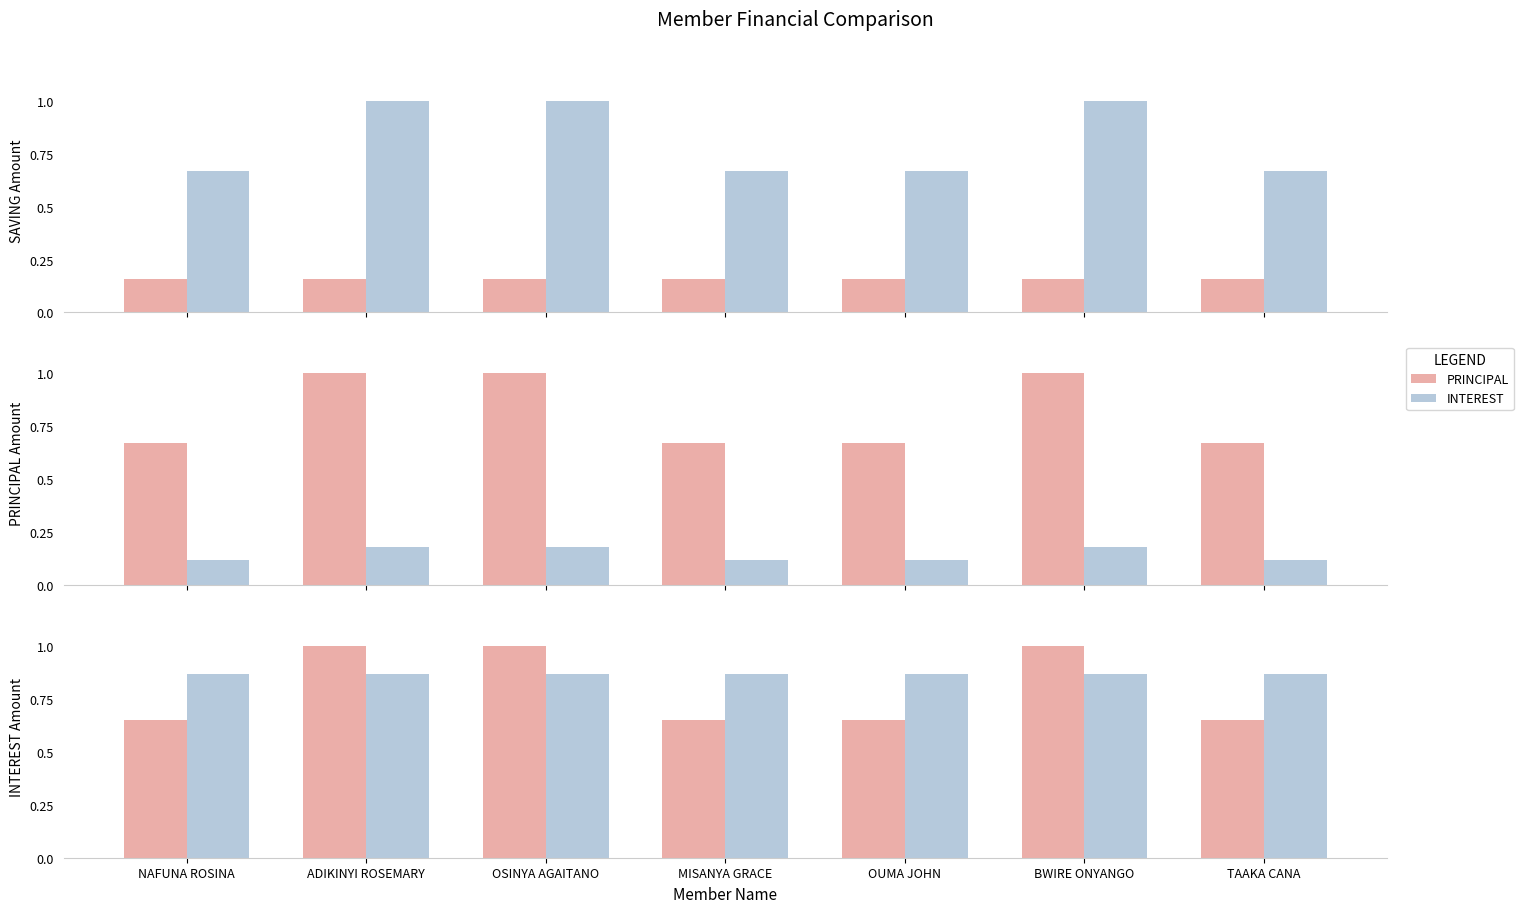

At which category is the sum across all series the highest?

ADIKINYI ROSEMARY